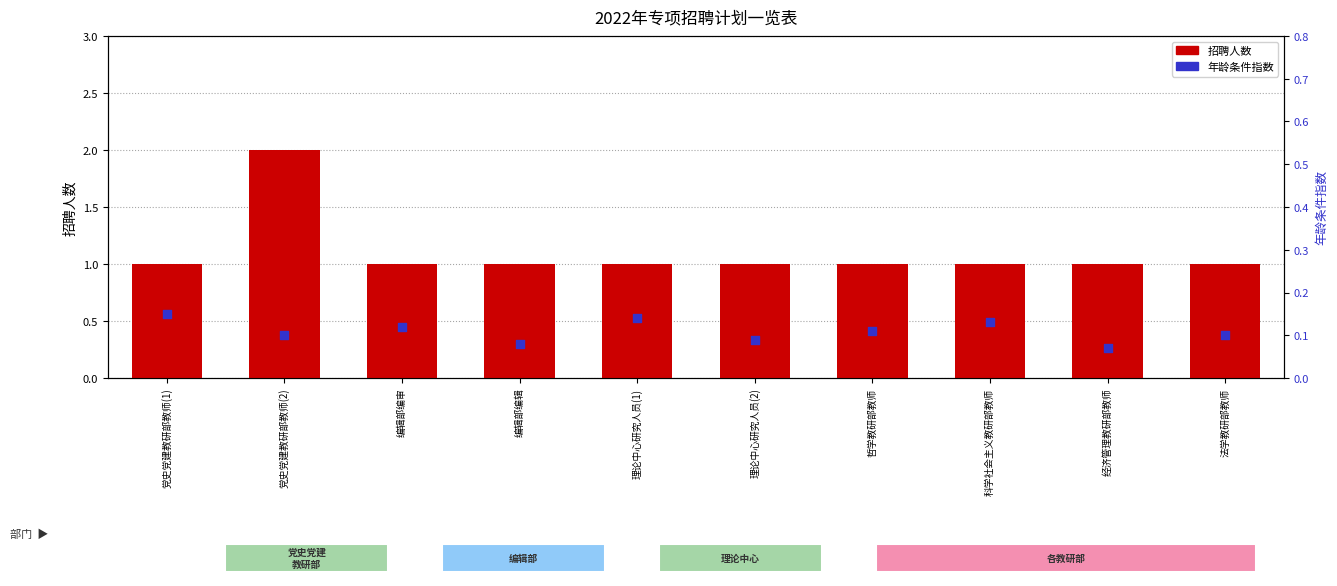

What is the total value across all series at 理论中心研究人员(1)?

1.1